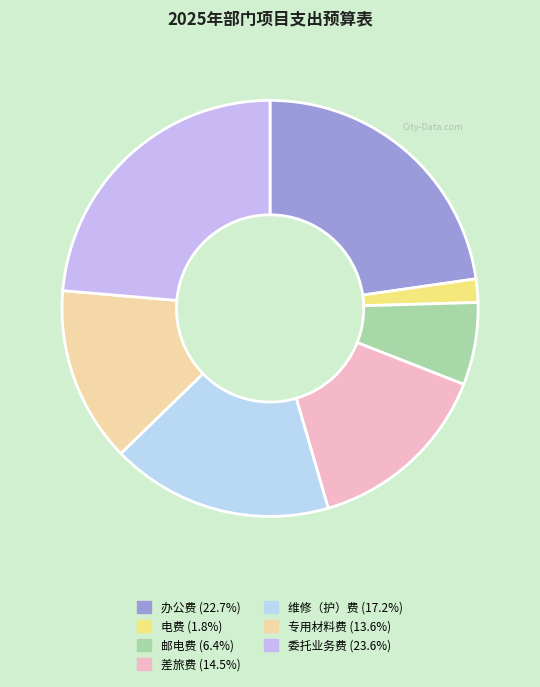

Count the number of slices in the pie.

7